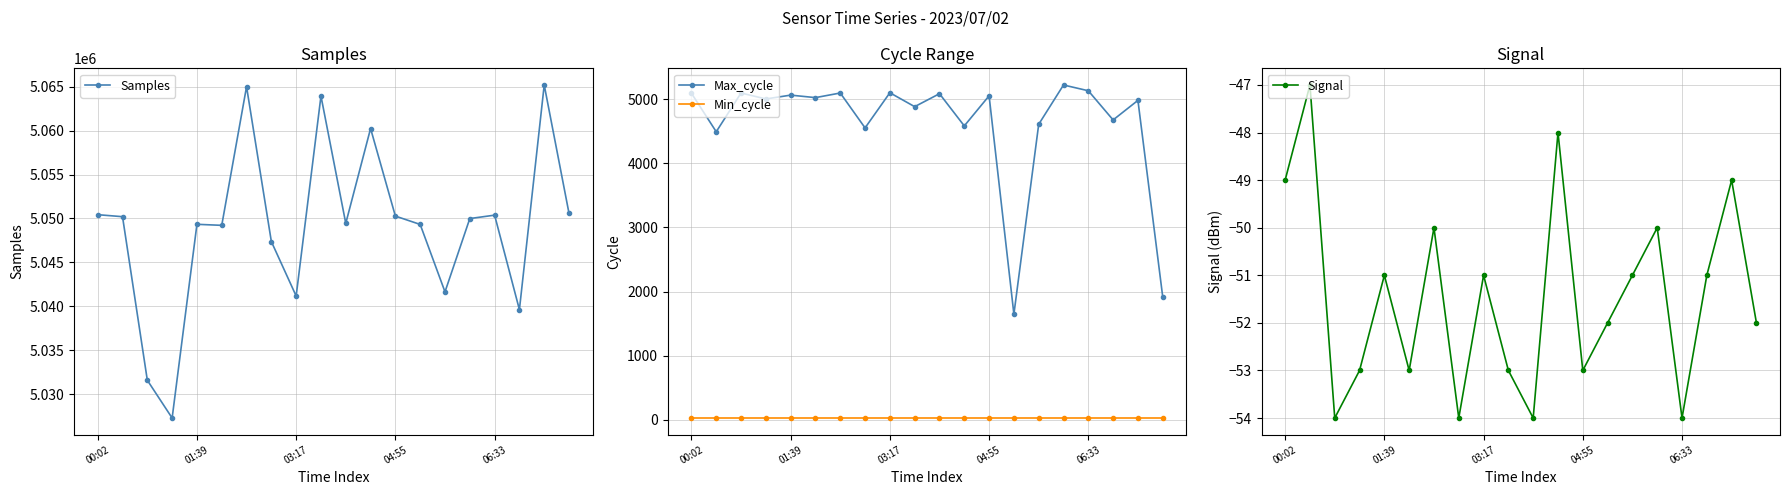

At which category is the sum across all series the highest?

18